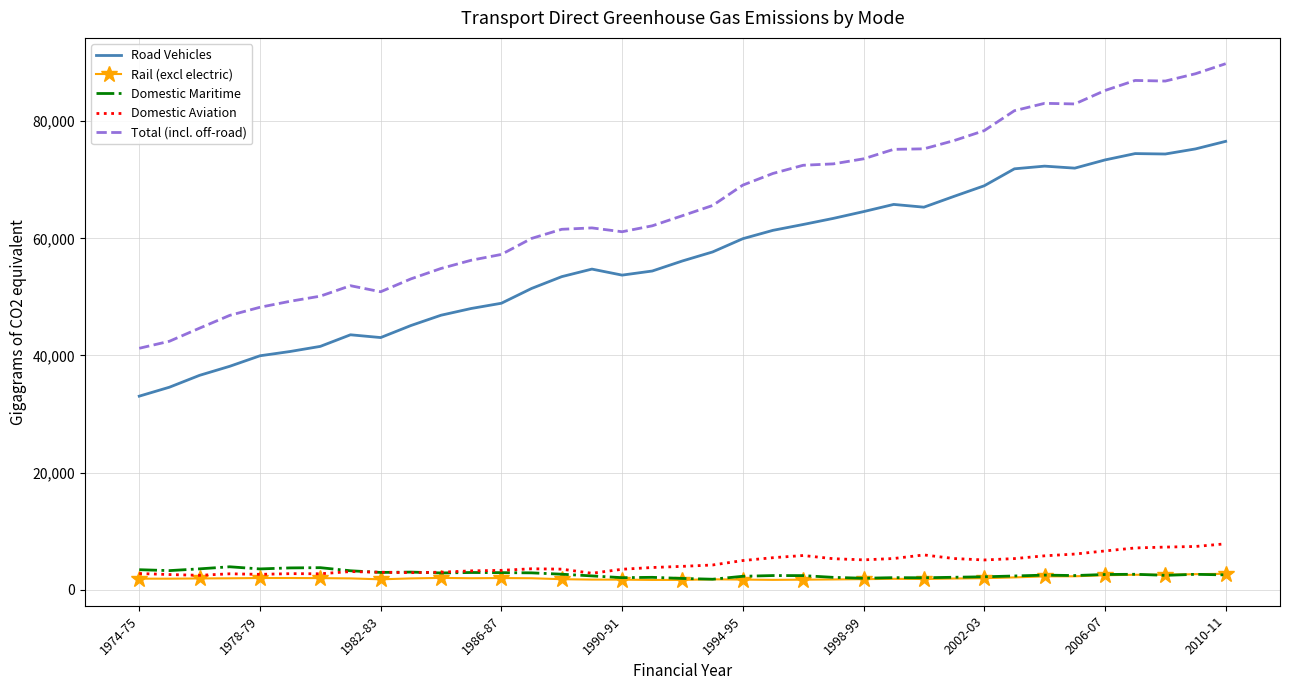

What is the highest value of the Rail (excl electric) series?

2742.9